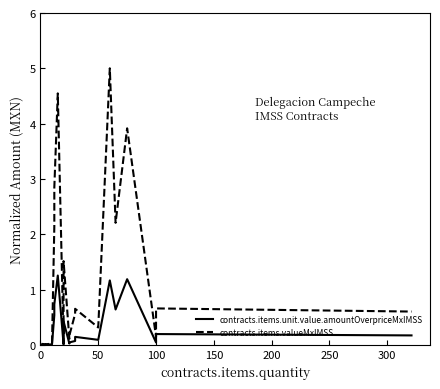

Is it true that contracts.items.unit.value.amountOverpriceMxIMSS equals 2.0 at 16?

False